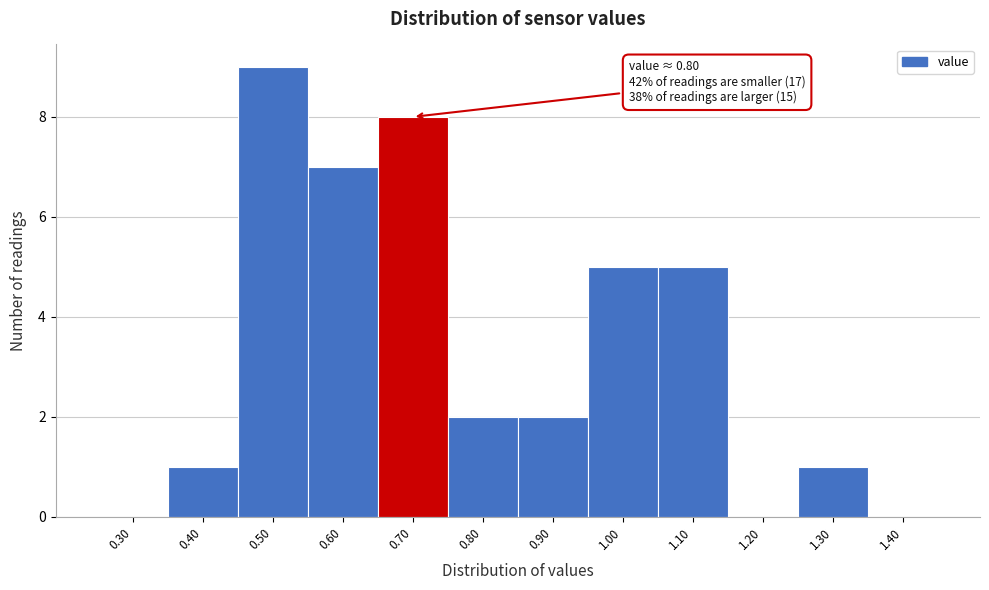

Reading left to right, list all the values displayed in this chart.

0.30=0	0.40=1	0.50=9	0.60=7	0.70=8	0.80=2	0.90=2	1.00=5	1.10=5	1.20=0	1.30=1	1.40=0